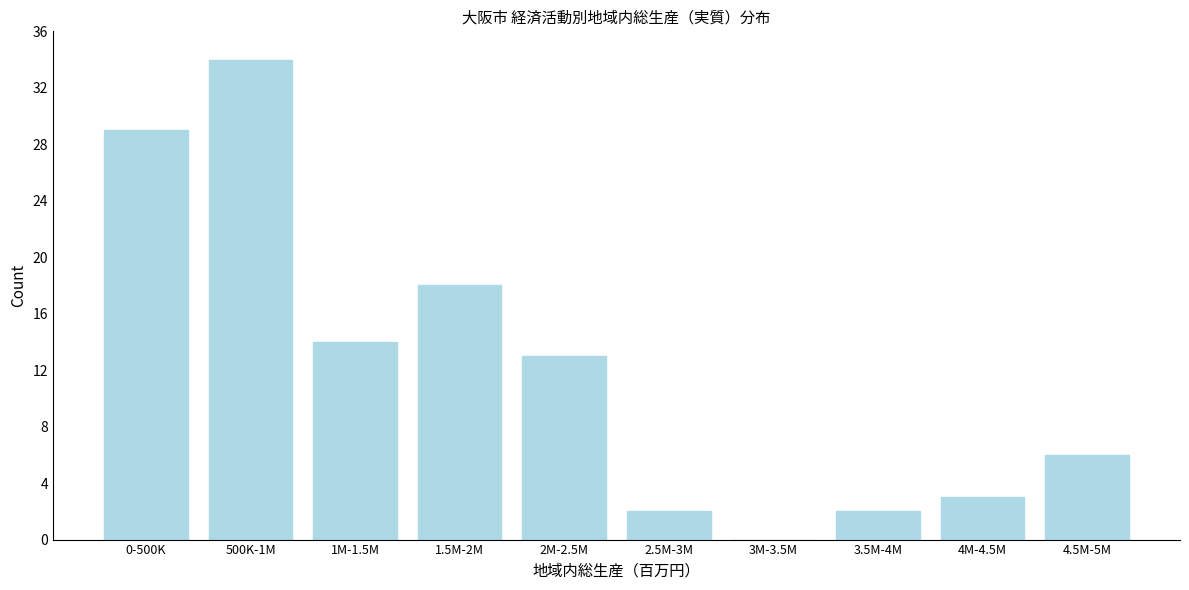

Reading left to right, extract all data points from this chart.

0-500K=29	500K-1M=34	1M-1.5M=14	1.5M-2M=18	2M-2.5M=13	2.5M-3M=2	3M-3.5M=0	3.5M-4M=2	4M-4.5M=3	4.5M-5M=6